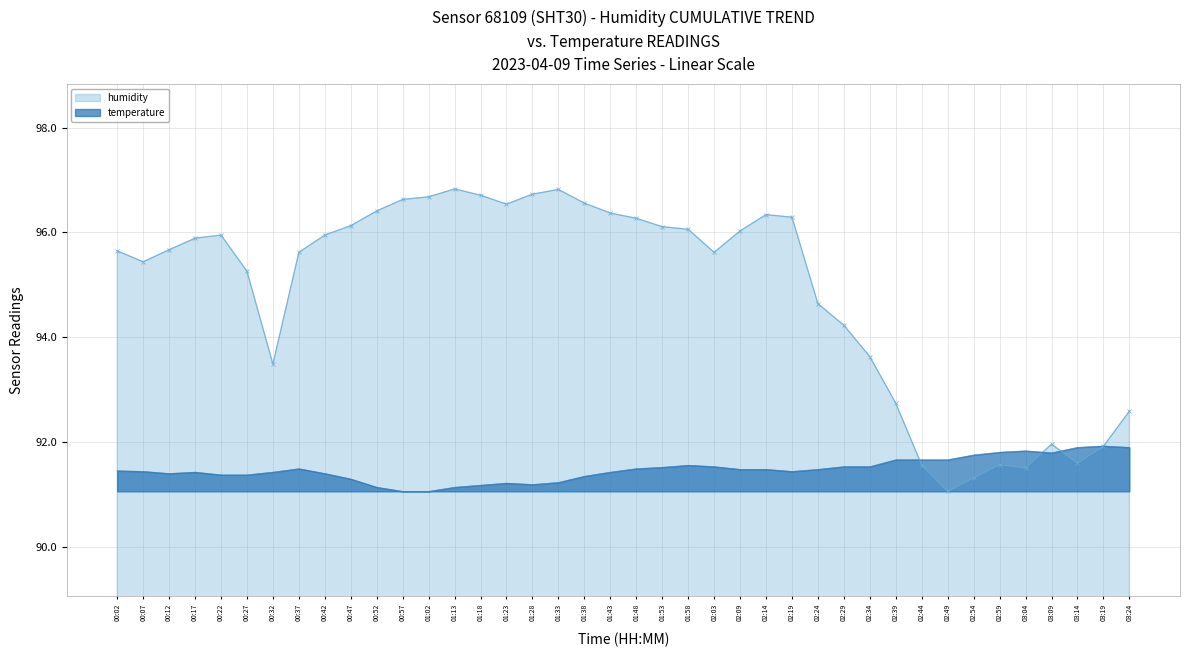

Where do humidity and temperature first cross each other?

02:39 and 02:44